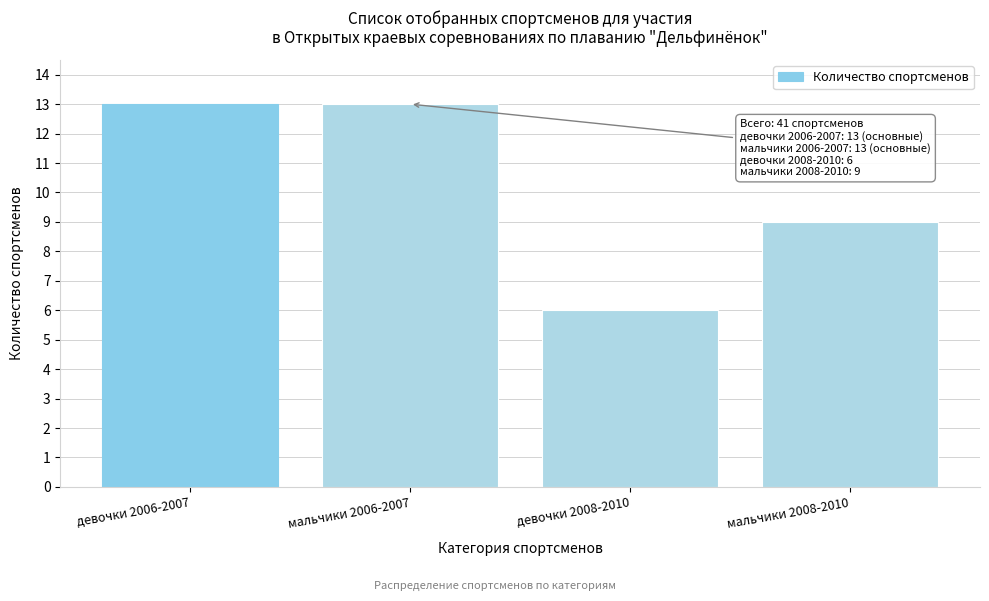

Reading left to right, what are all the values shown in this chart?

13	13	6	9